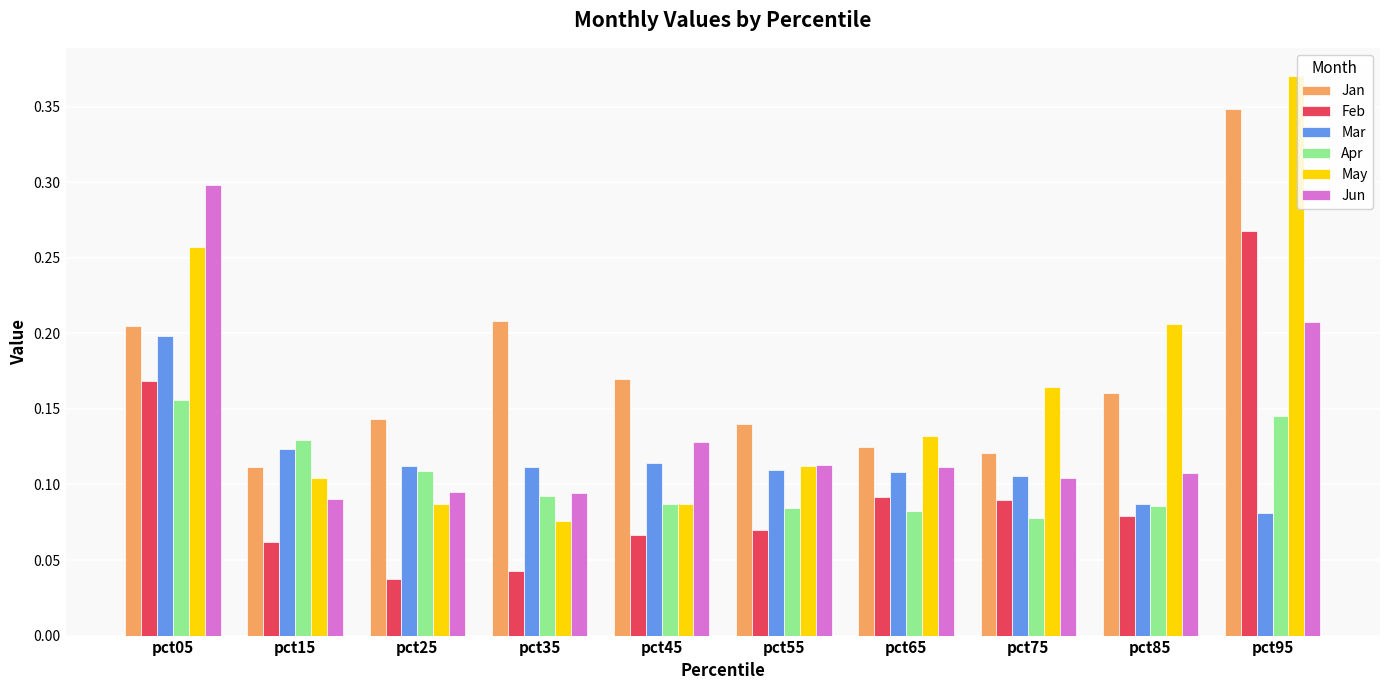

How many data points does each series have?

10